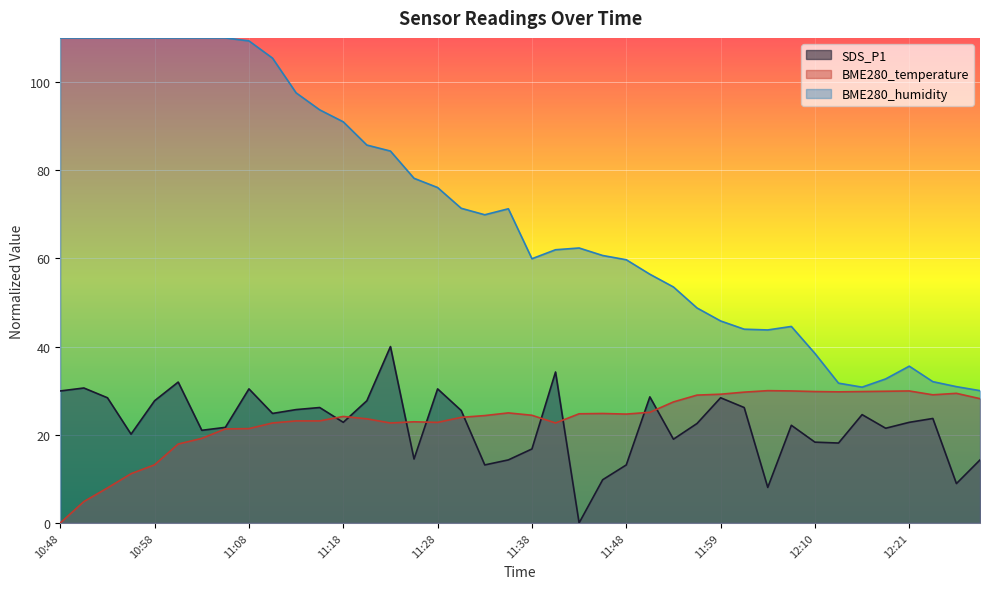

What position from the left is 12:18?

36